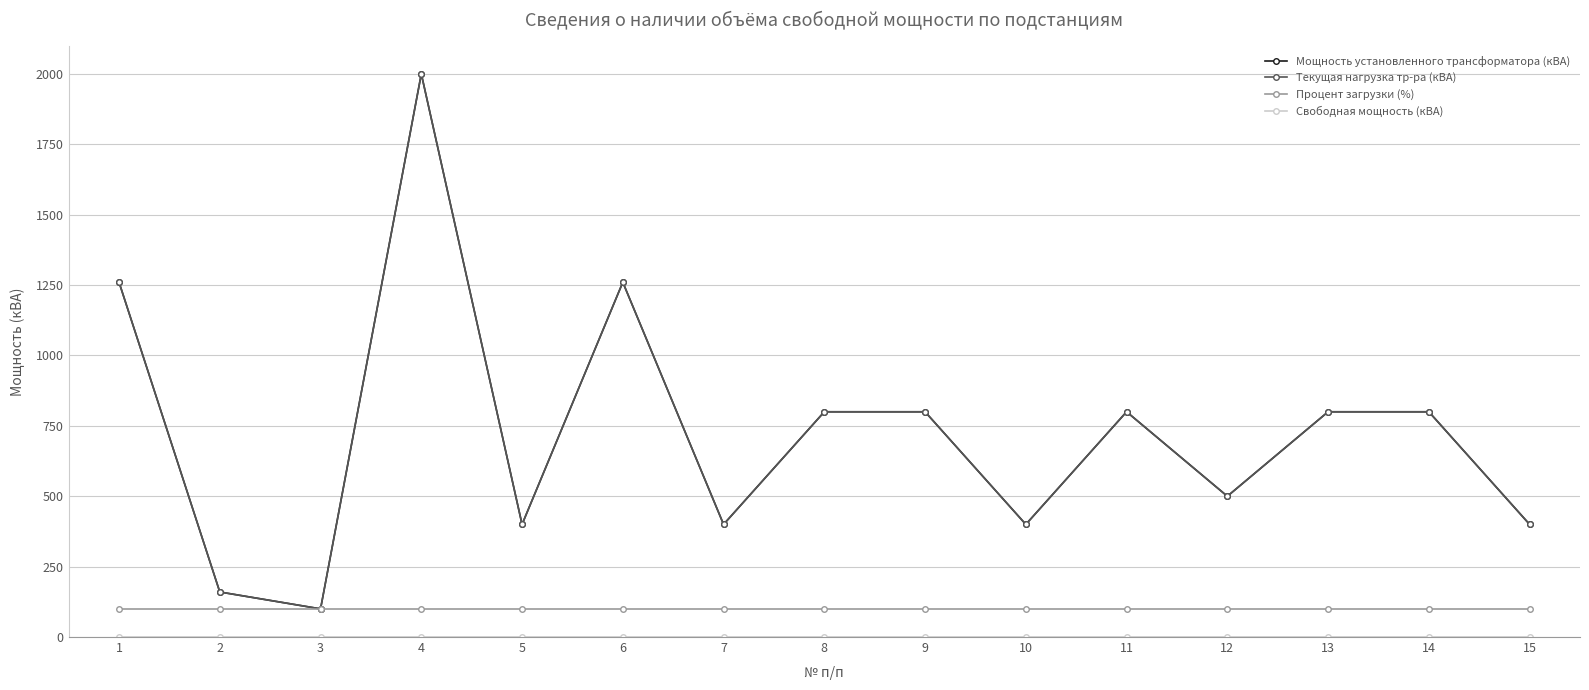

Is this an area chart (filled region under the line)?

No